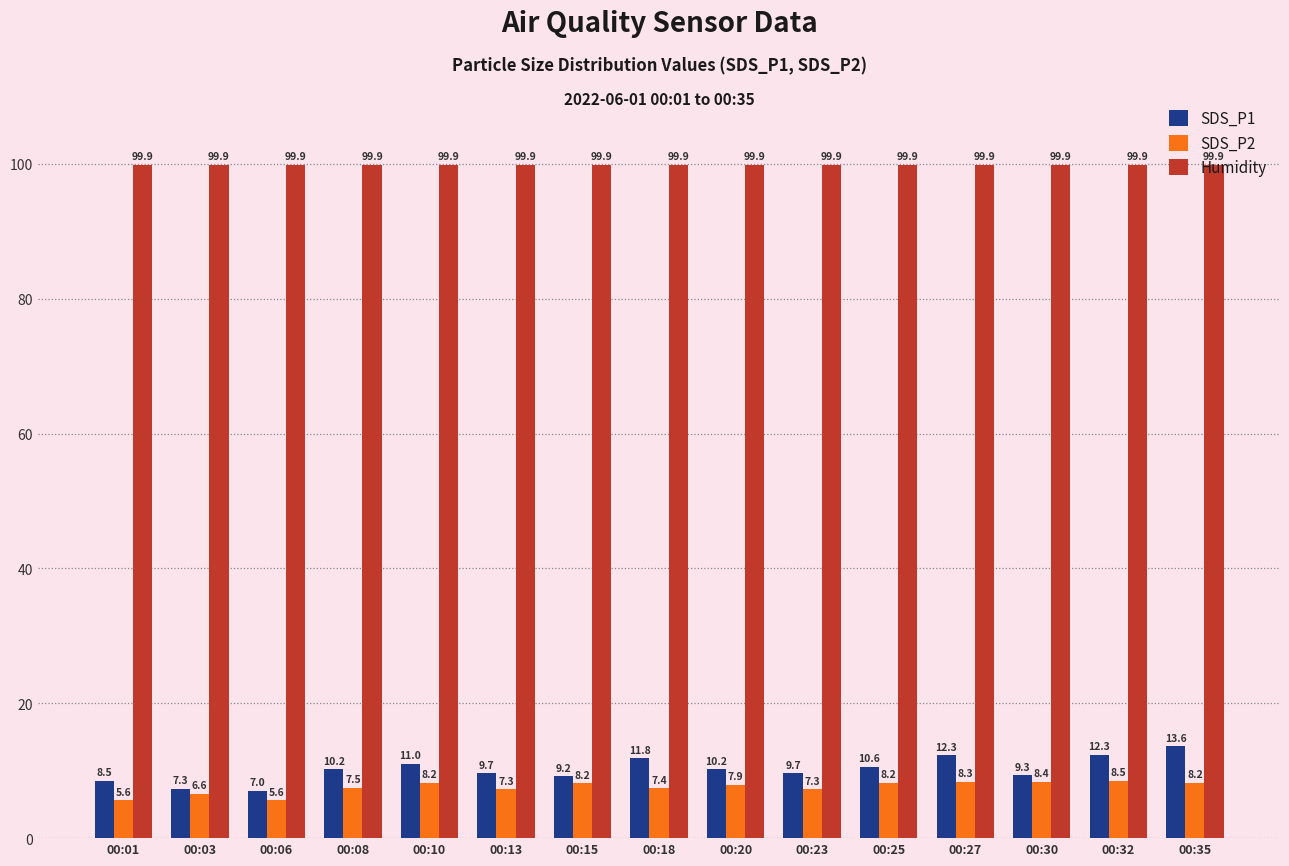

At which category is the sum across all series the highest?

00:35